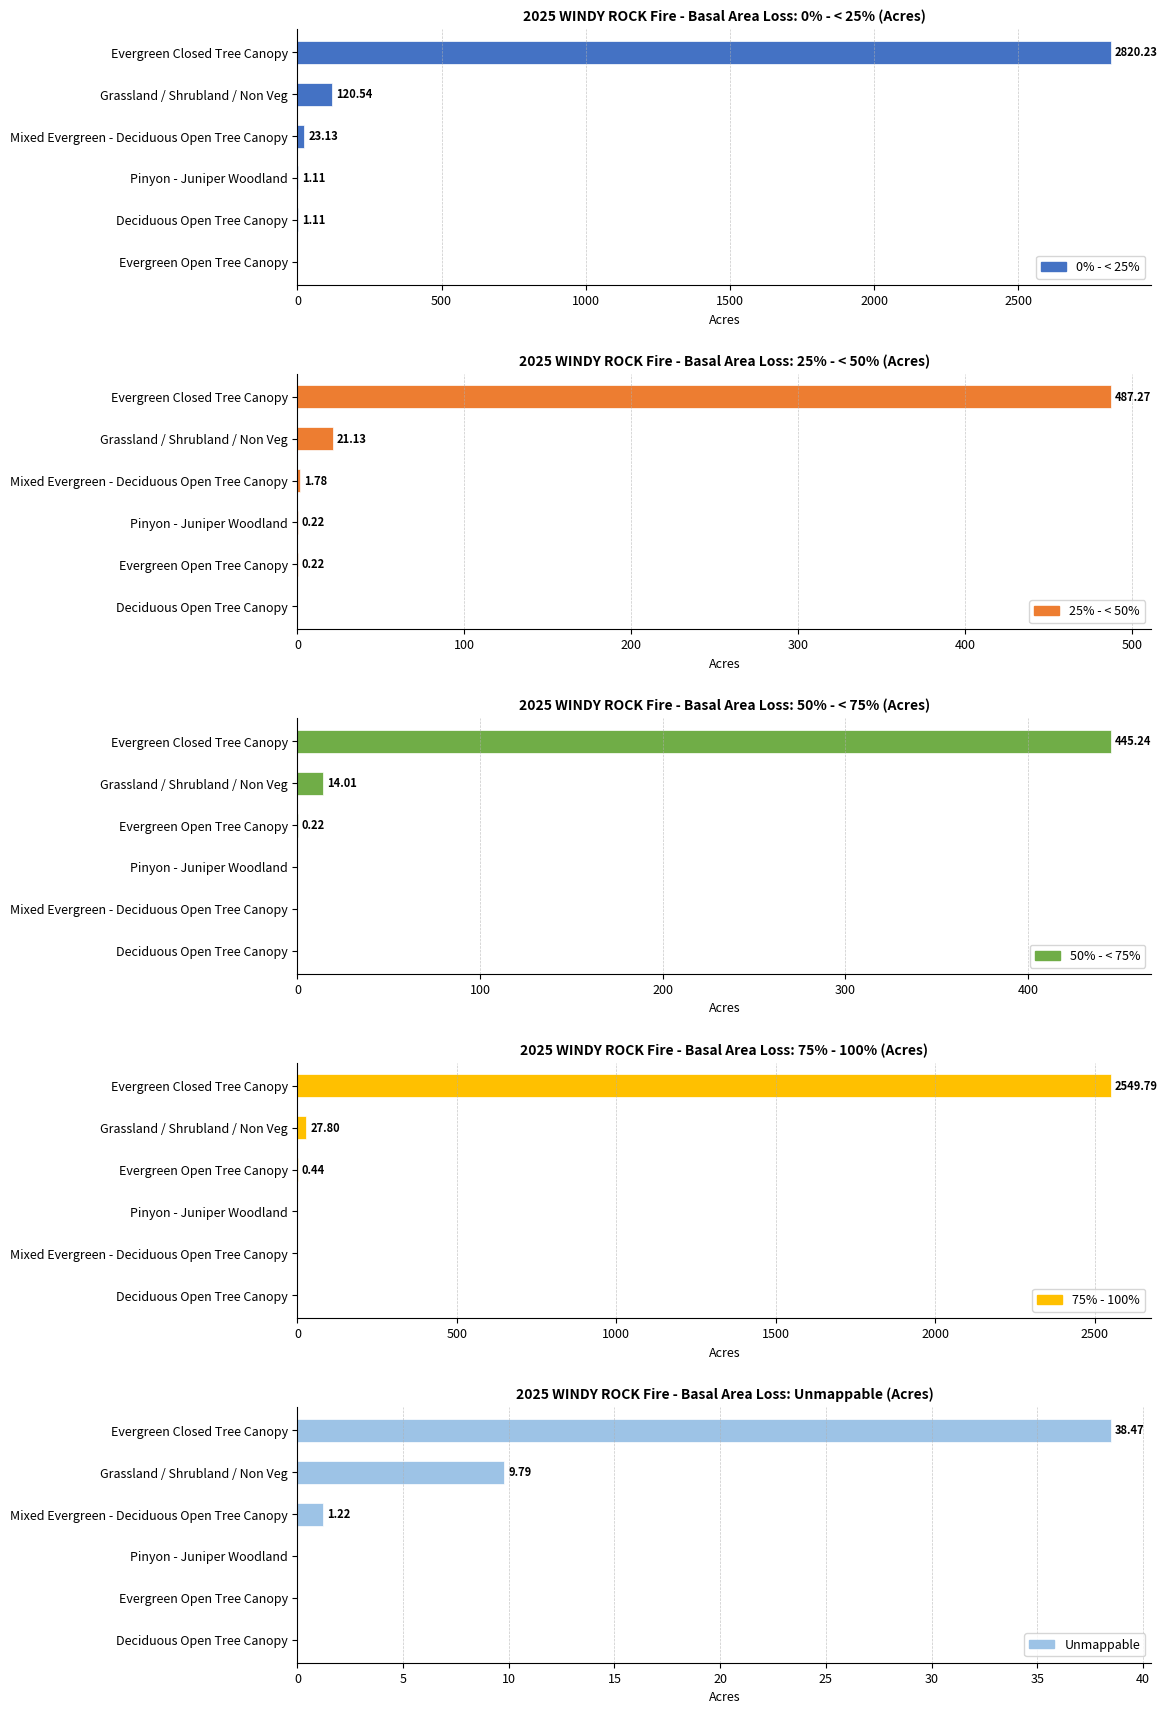

Rank the series at Pinyon - Juniper Woodland from lowest to highest value.

50% - < 75%, 75% - 100%, Unmappable, 25% - < 50%, 0% - < 25%